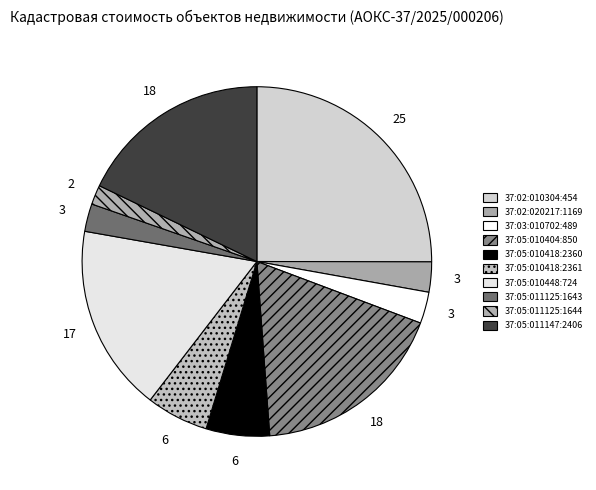

Count the number of slices in the pie.

10